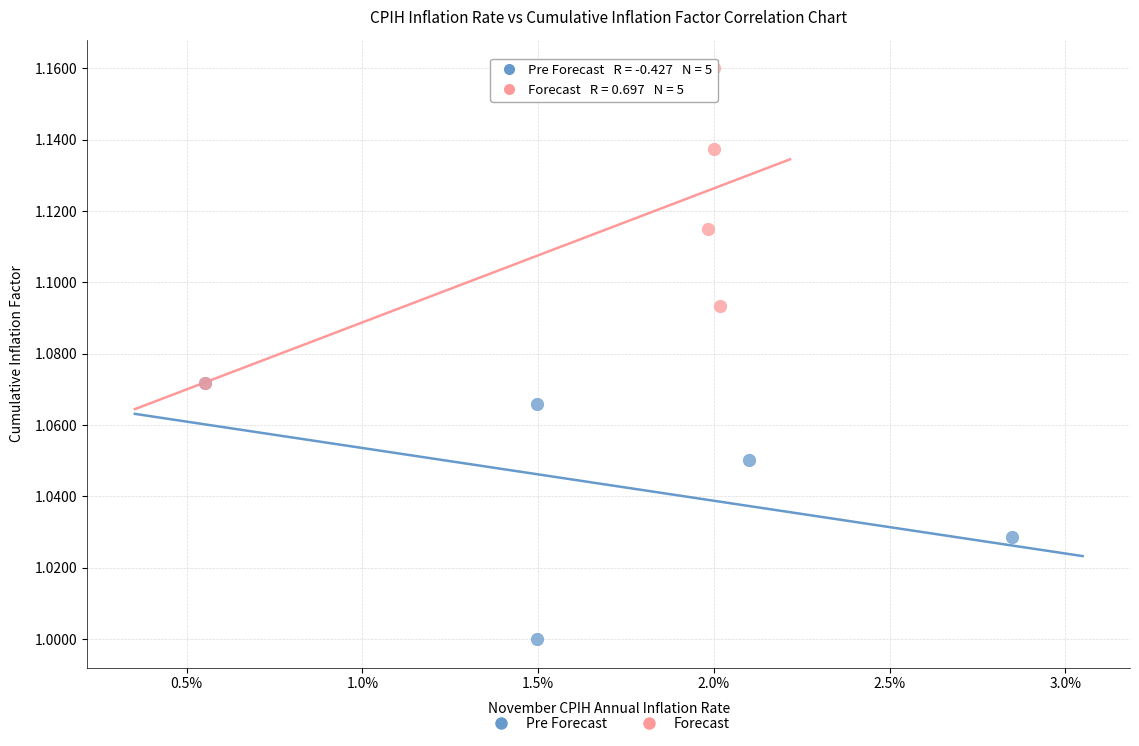

Which series has the widest spread of Y values?

Forecast